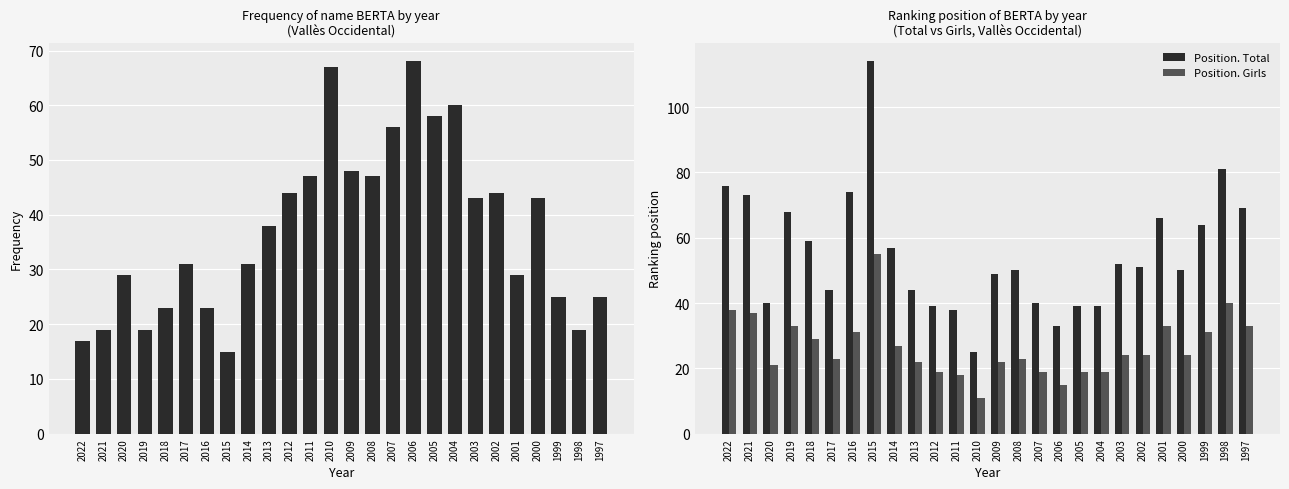

Which series has the widest spread of values?

Position. Total